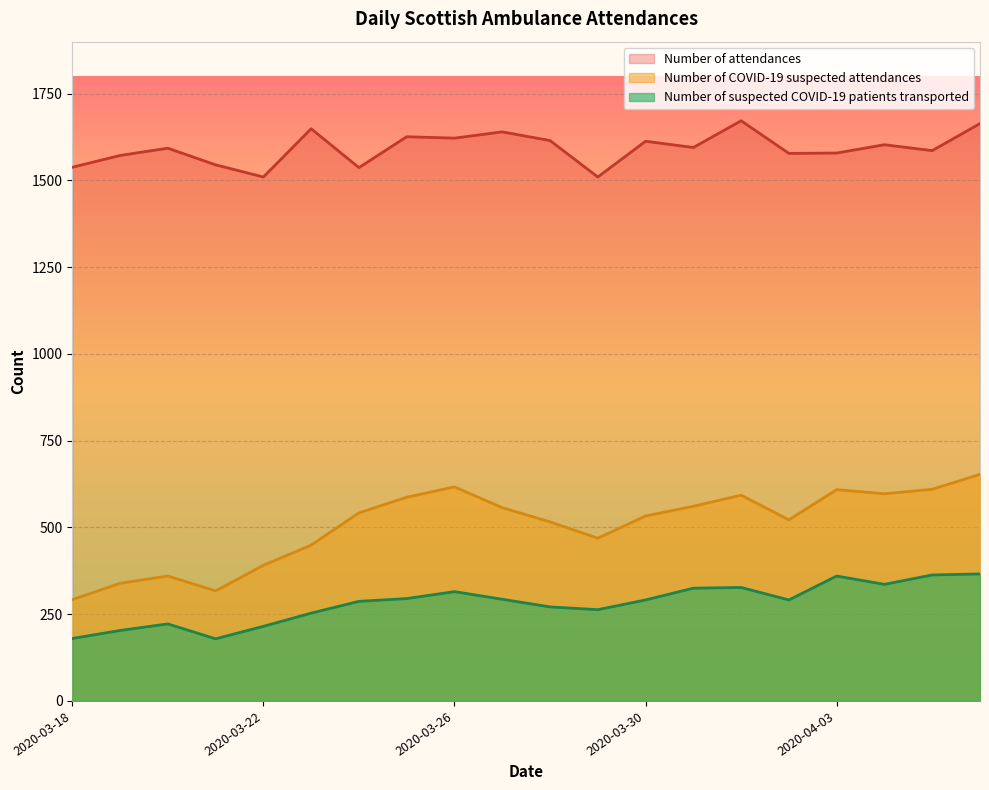

Which series has the largest total across all categories?

Number of attendances